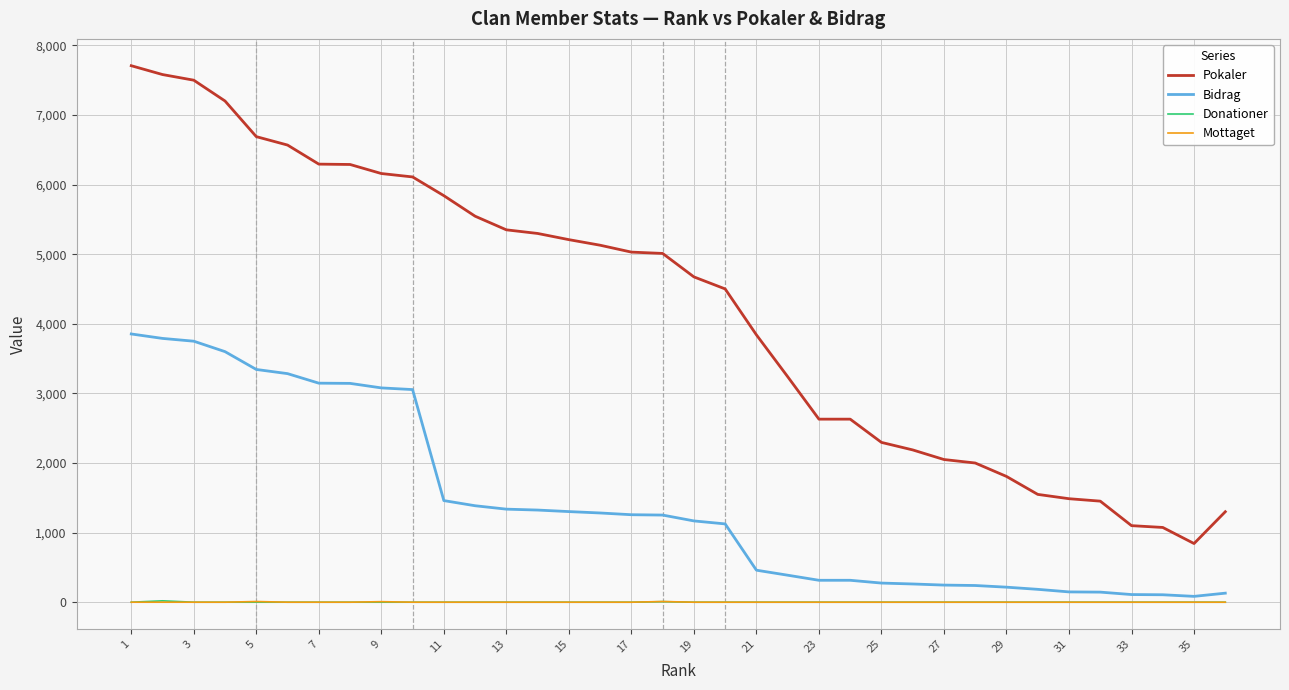

What is the highest value of the Bidrag series?

3854